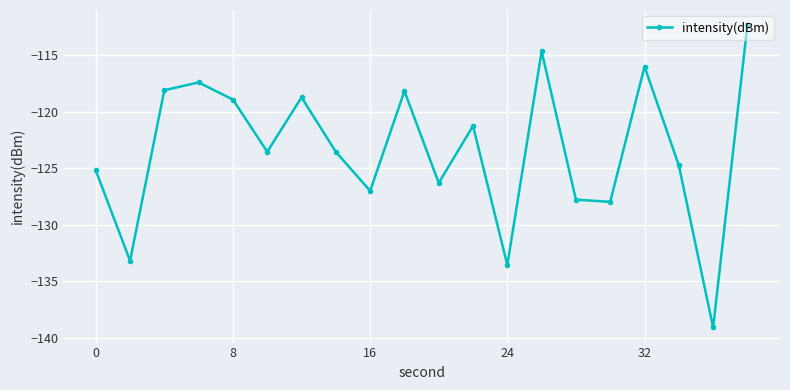

What is the smallest value displayed?

-139.1